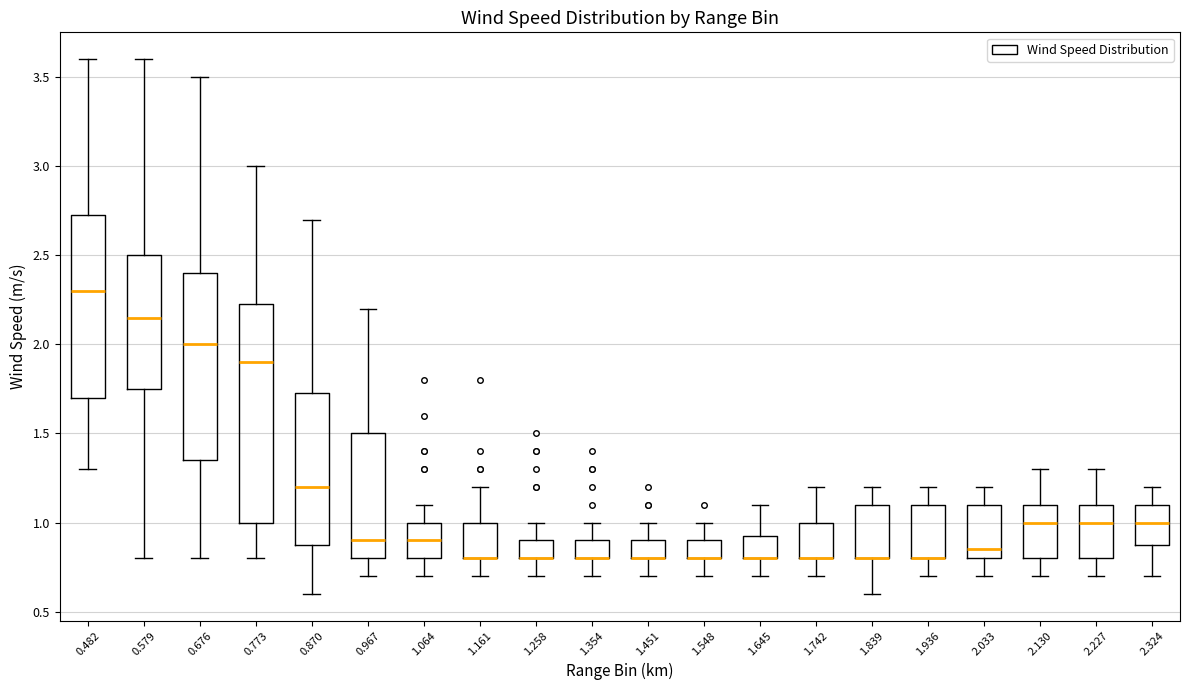

Which box is the tallest, from its lower edge to its upper edge?

0.773